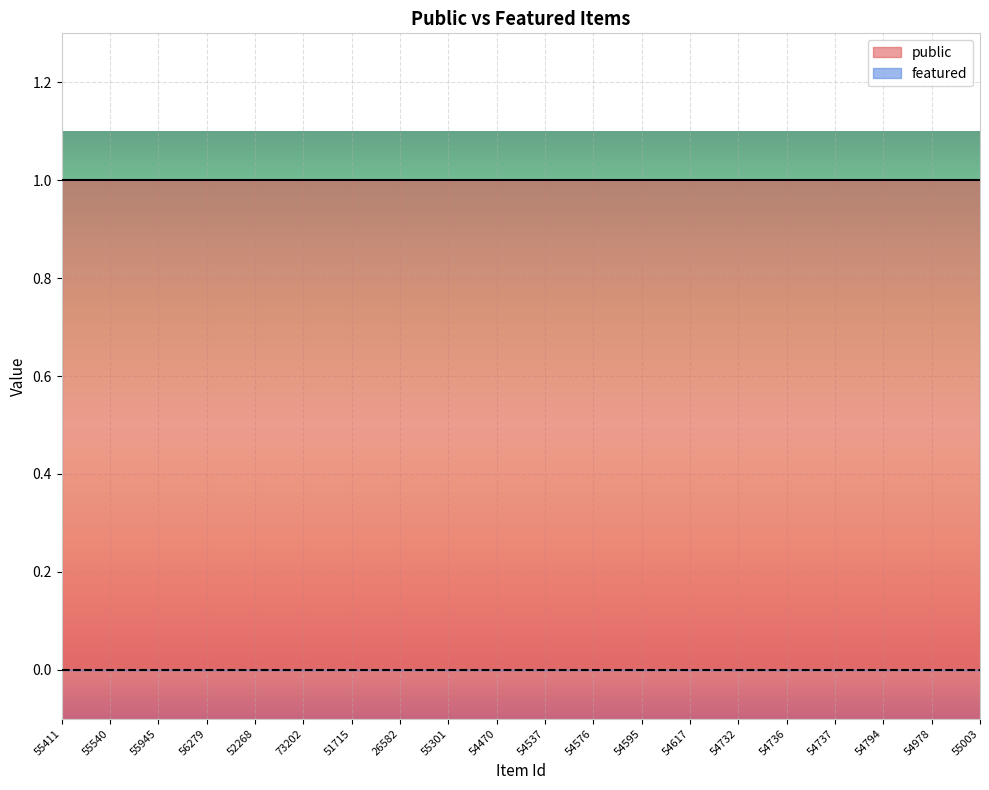

Which series has the largest total across all categories?

public